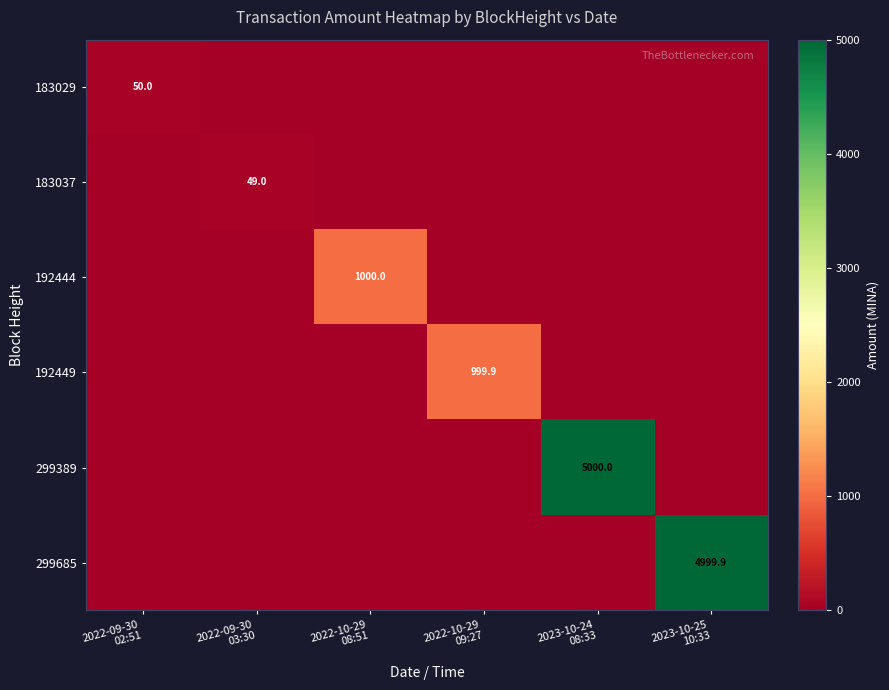

What is the difference between the maximum and minimum values in the 192449 series?

999.9